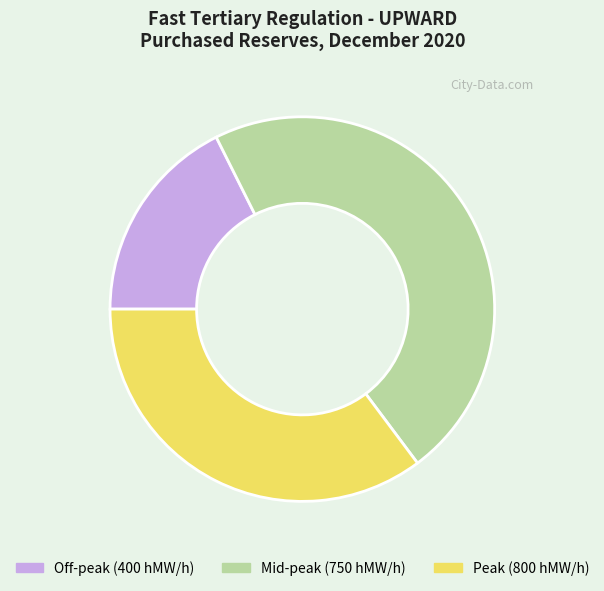

Is it true that Off-peak (400 hMW/h) is 29% of the pie?

False